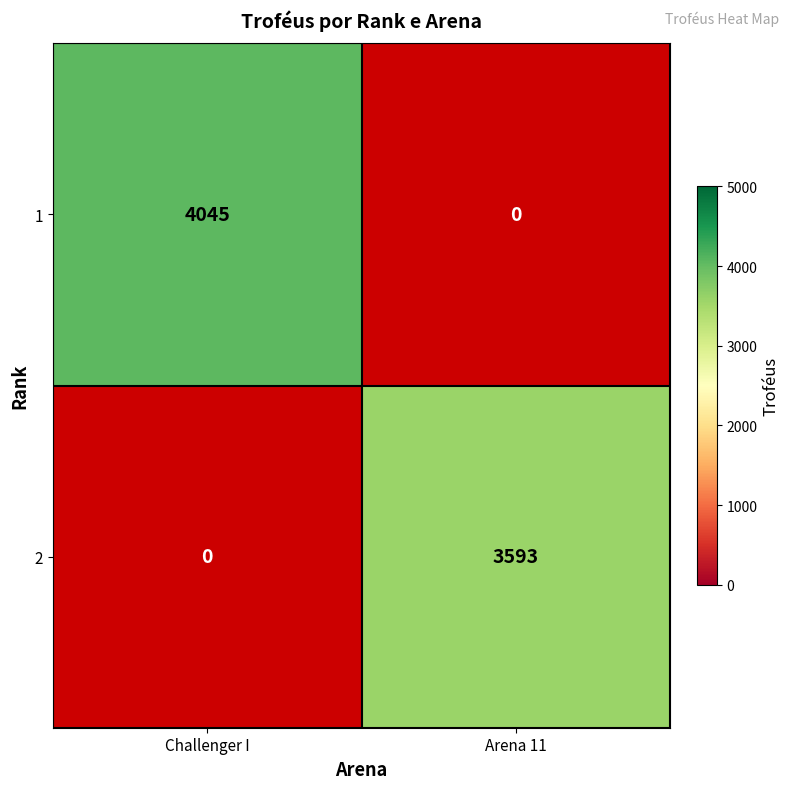

Is the value of 2 at Arena 11 greater than the value of 1 at Challenger I?

No